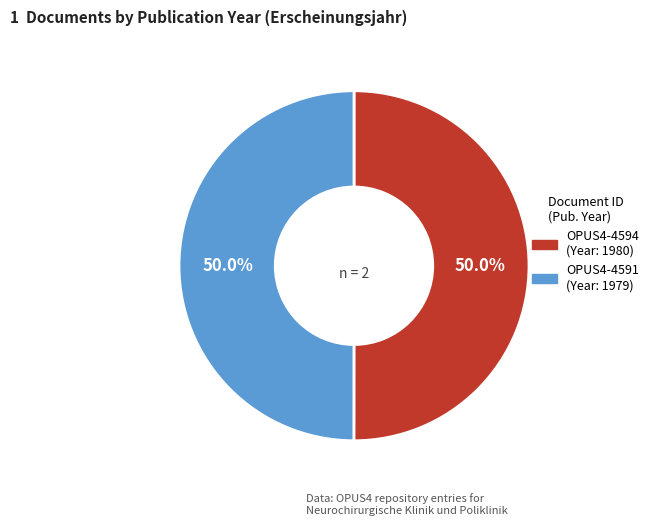

What is the total percentage of OPUS4-4591 and OPUS4-4594?

100.0%